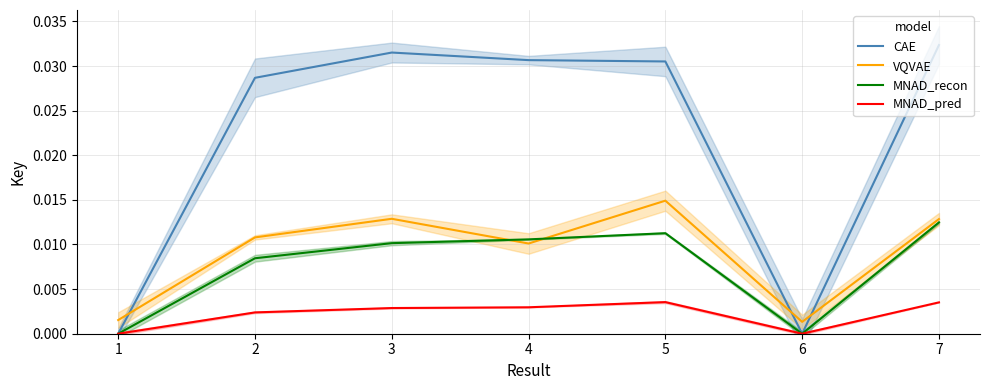

How many intersections are there between CAE and VQVAE?

3